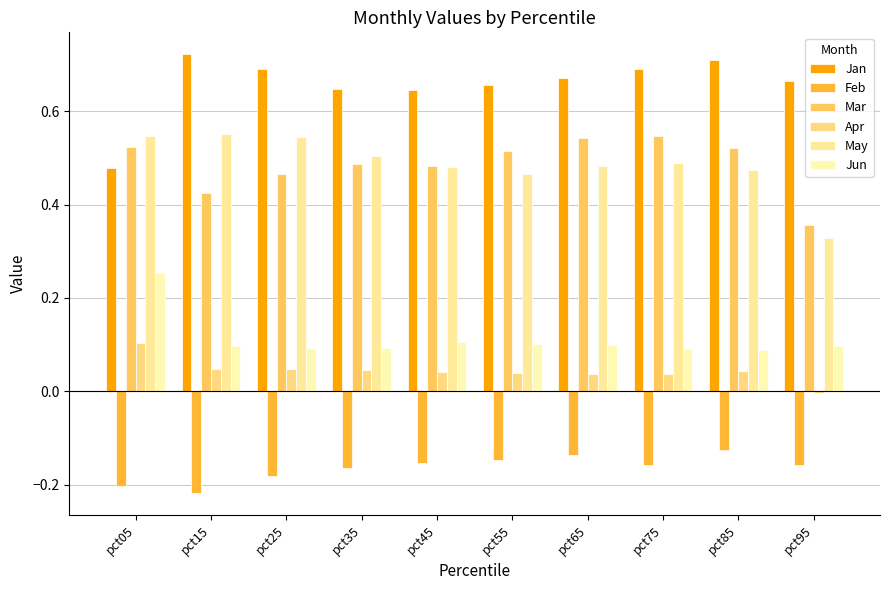

What is the sum of the May values at pct95 and pct35?

0.8